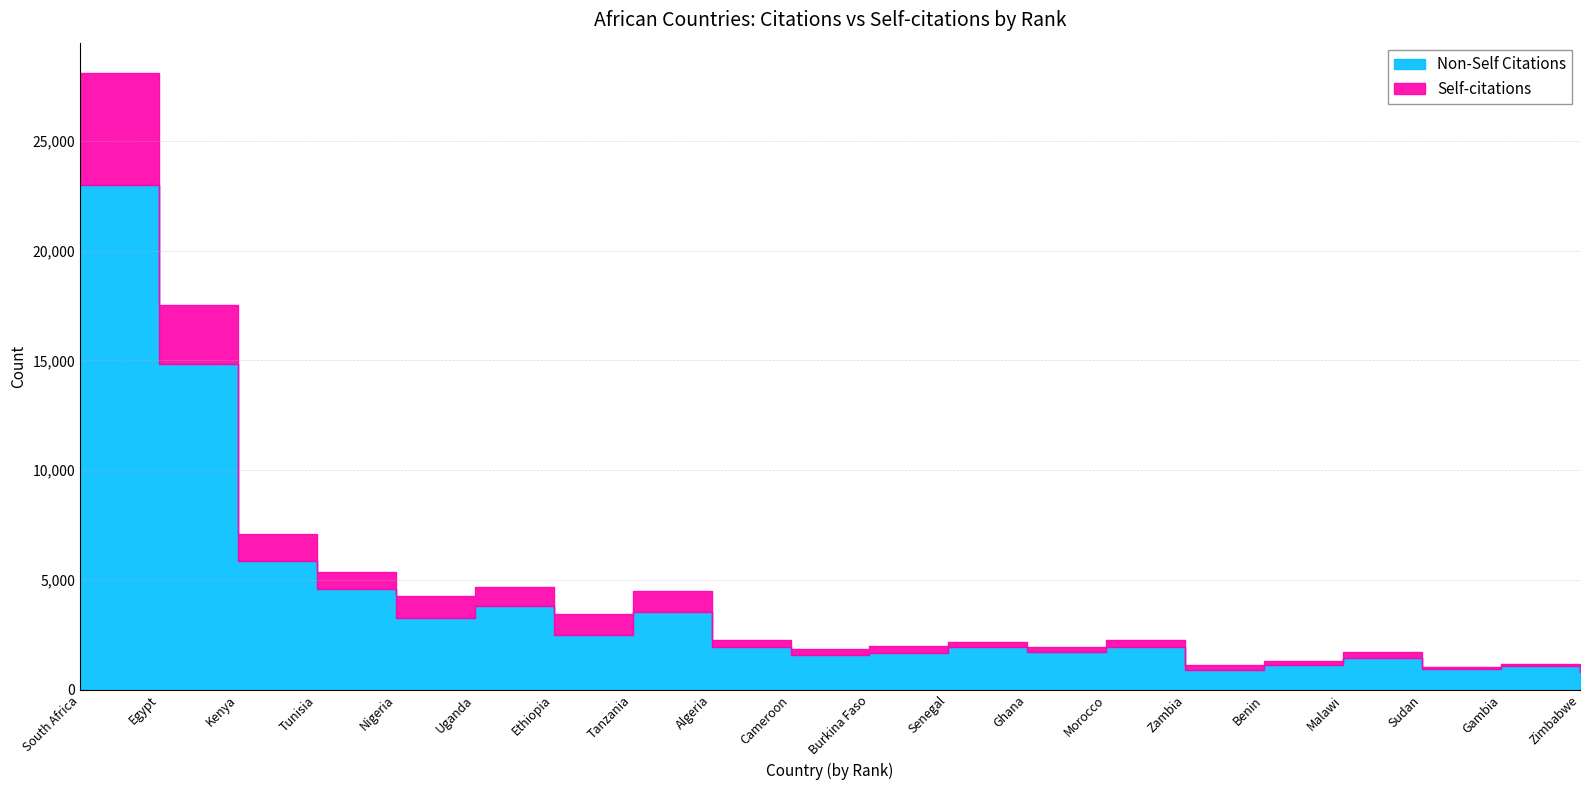

Reading left to right, extract all data points from this chart.

Citations: South Africa=28075	Egypt=17547	Kenya=7112	Tunisia=5340	Nigeria=4255	Uganda=4699	Ethiopia=3447	Tanzania=4515	Algeria=2249	Cameroon=1869	Burkina Faso=1975	Senegal=2161	Ghana=1964	Morocco=2268	Zambia=1137	Benin=1291	Malawi=1717	Sudan=1036	Gambia=1173	Zimbabwe=936
Self-citations: South Africa=5092	Egypt=2718	Kenya=1244	Tunisia=738	Nigeria=981	Uganda=866	Ethiopia=933	Tanzania=974	Algeria=315	Cameroon=300	Burkina Faso=310	Senegal=233	Ghana=239	Morocco=312	Zambia=237	Benin=171	Malawi=294	Sudan=104	Gambia=100	Zimbabwe=137